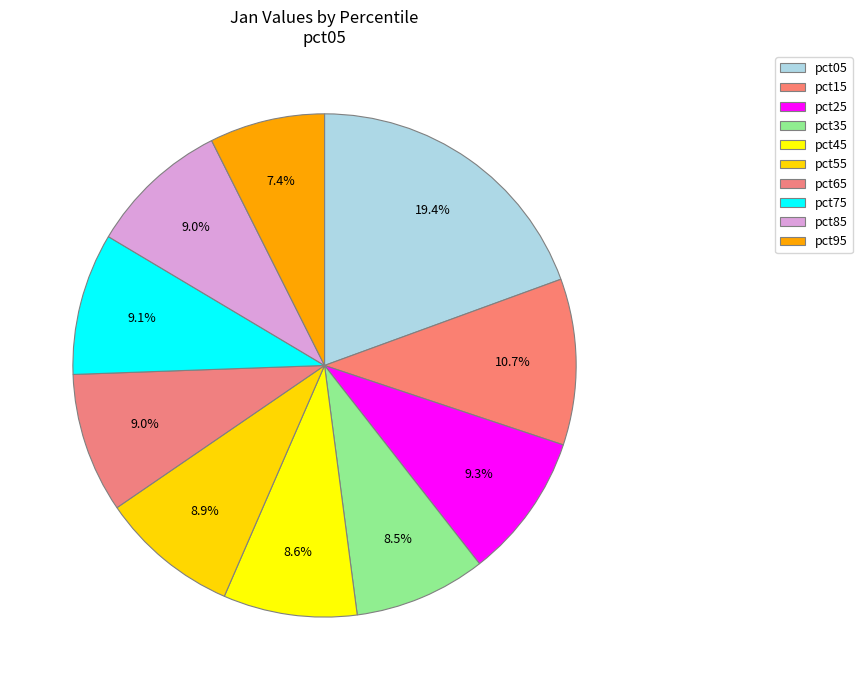

To the nearest percent, what is the difference between the largest and smallest slice percentages?

12%